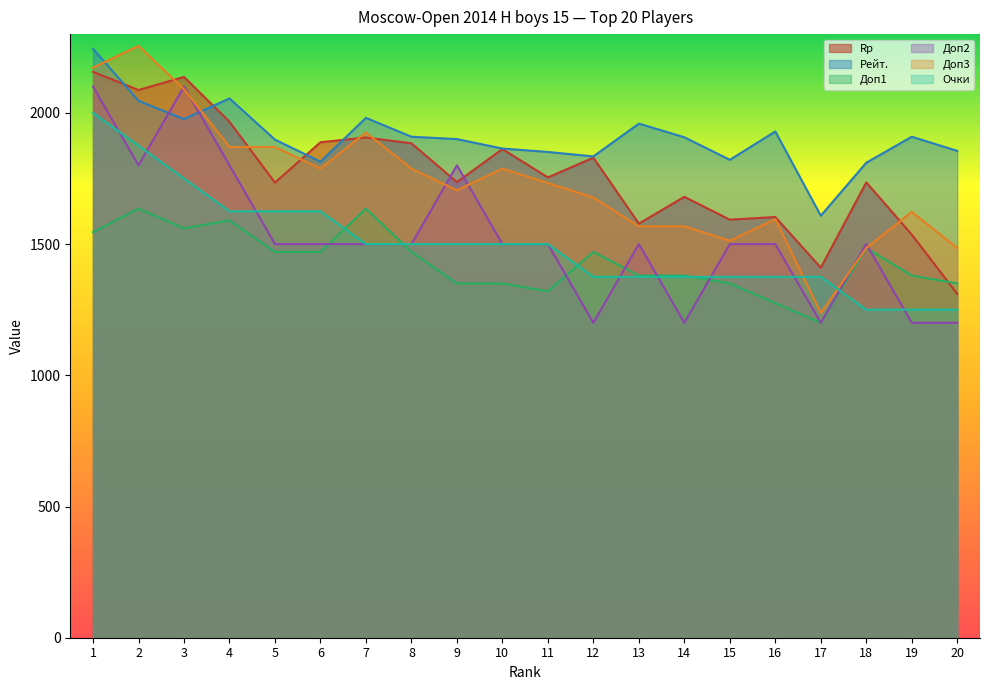

Where is the first local maximum for Rp?

3